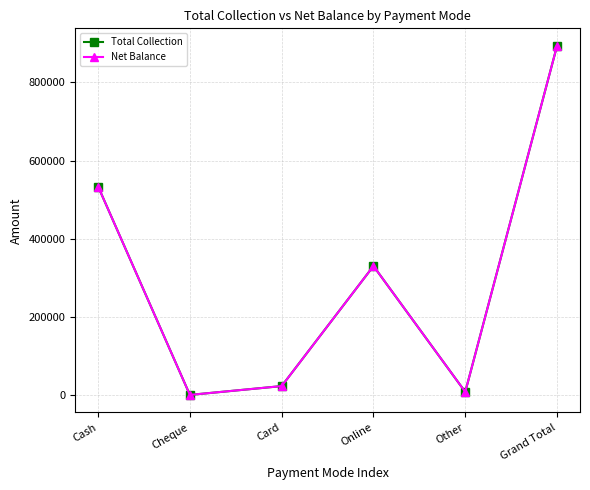

Which category has the lowest value across all series?

Cheque